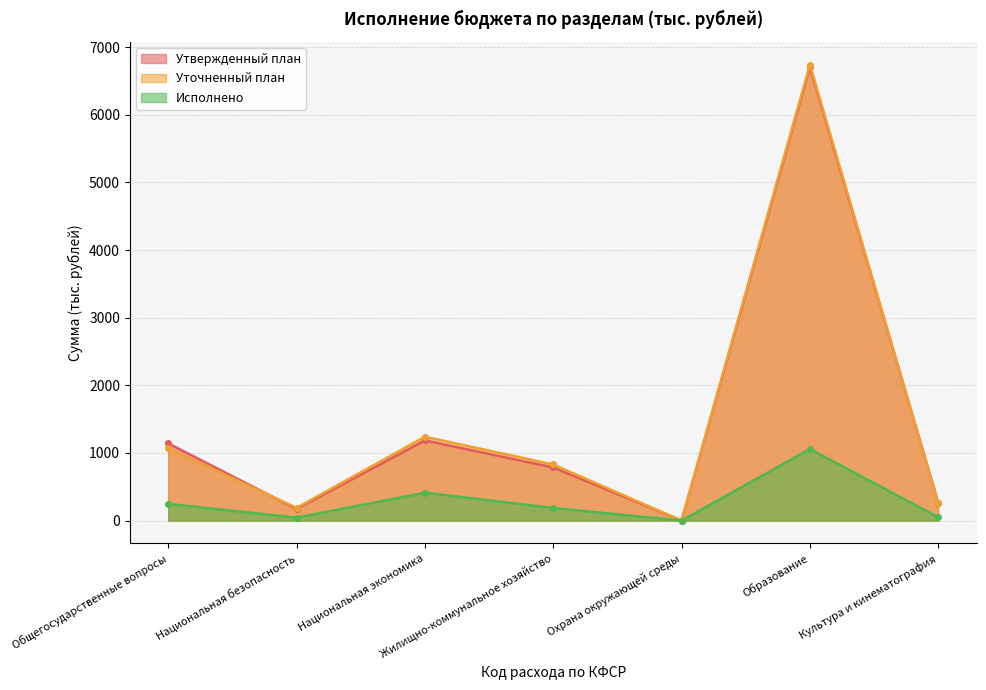

How many lines are shown in the chart?

3